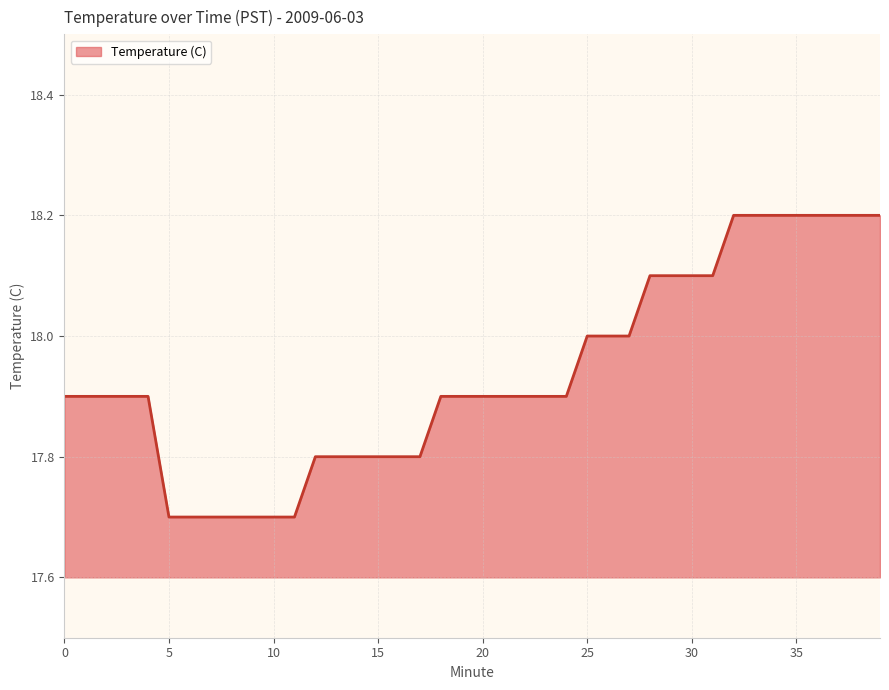

What is the sum of all values?

717.5